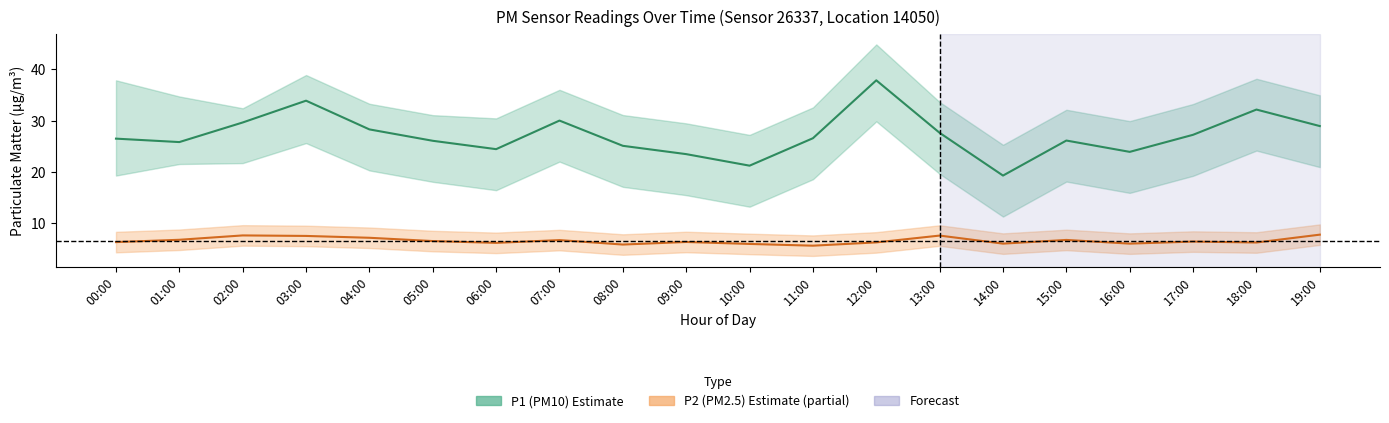

At which label does P1 (PM10) reach its minimum?

14:00